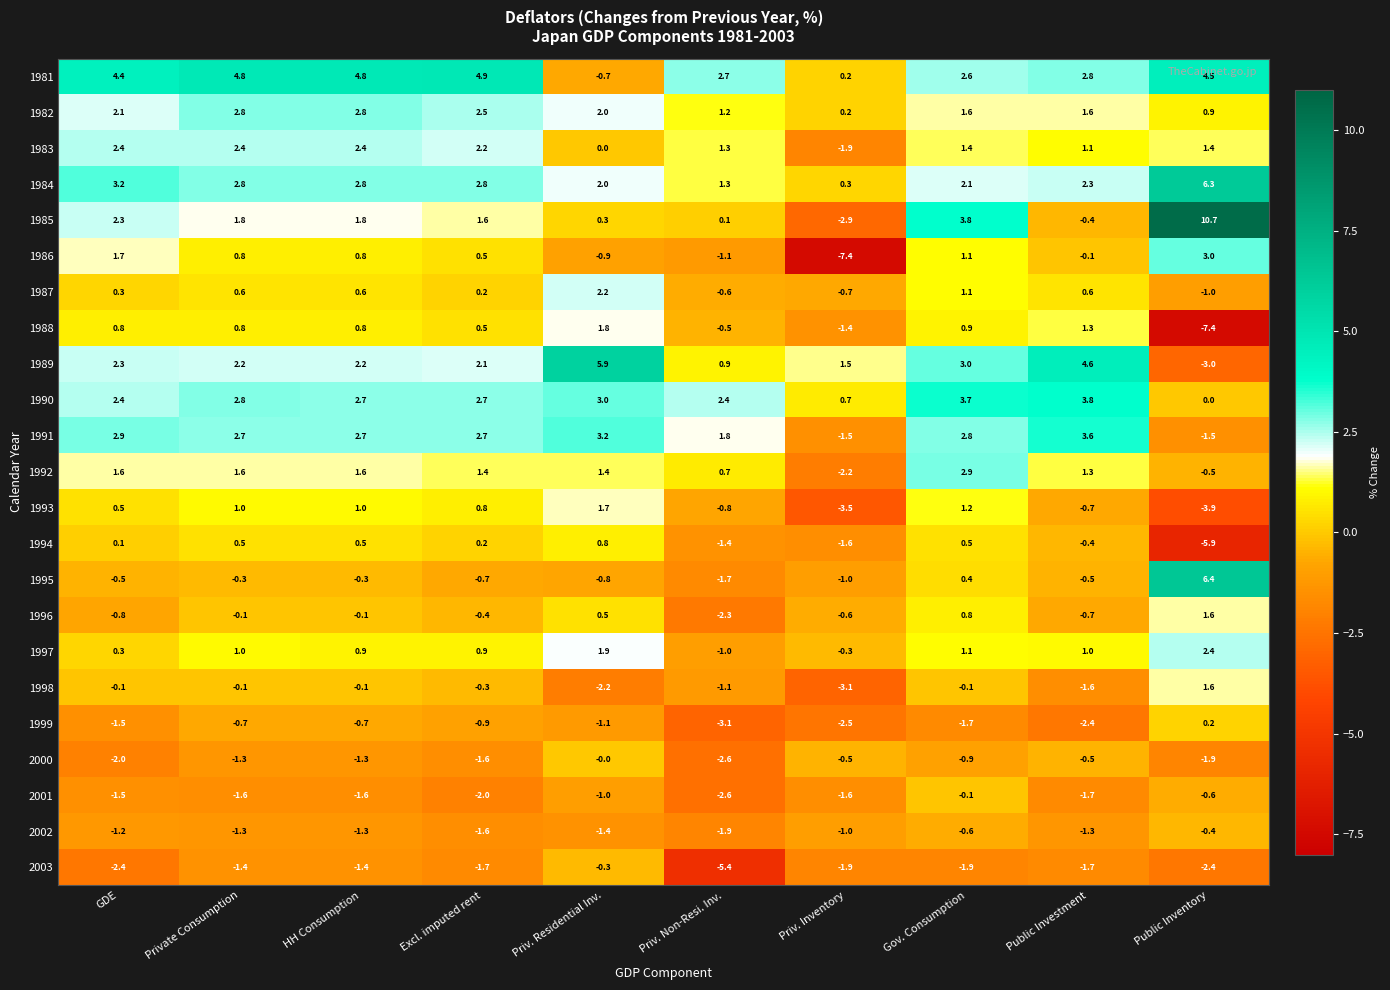

At which category does the chart reach its peak across all series?

Public Inventory